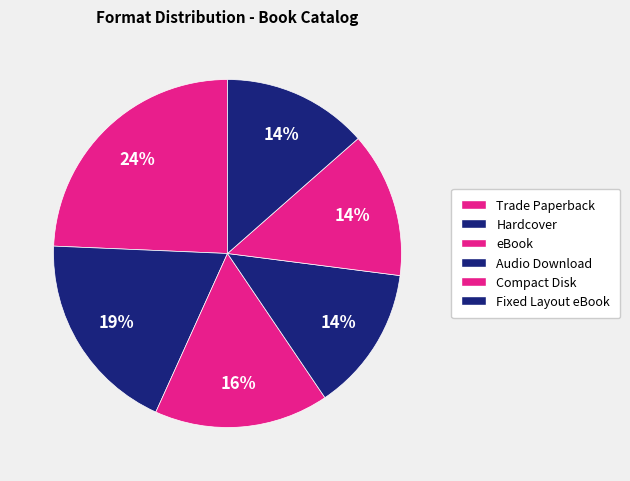

Is Audio Download the majority of the pie?

No